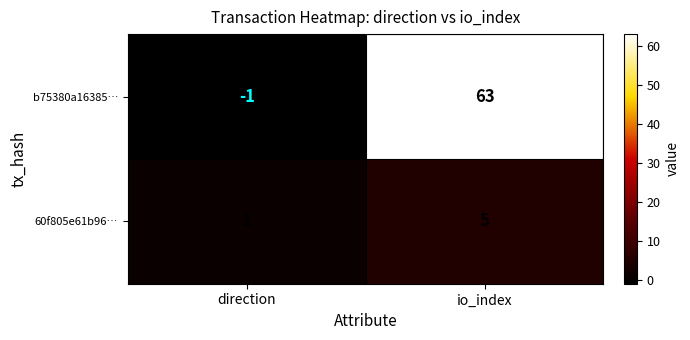

What is the maximum value shown in the chart?

63